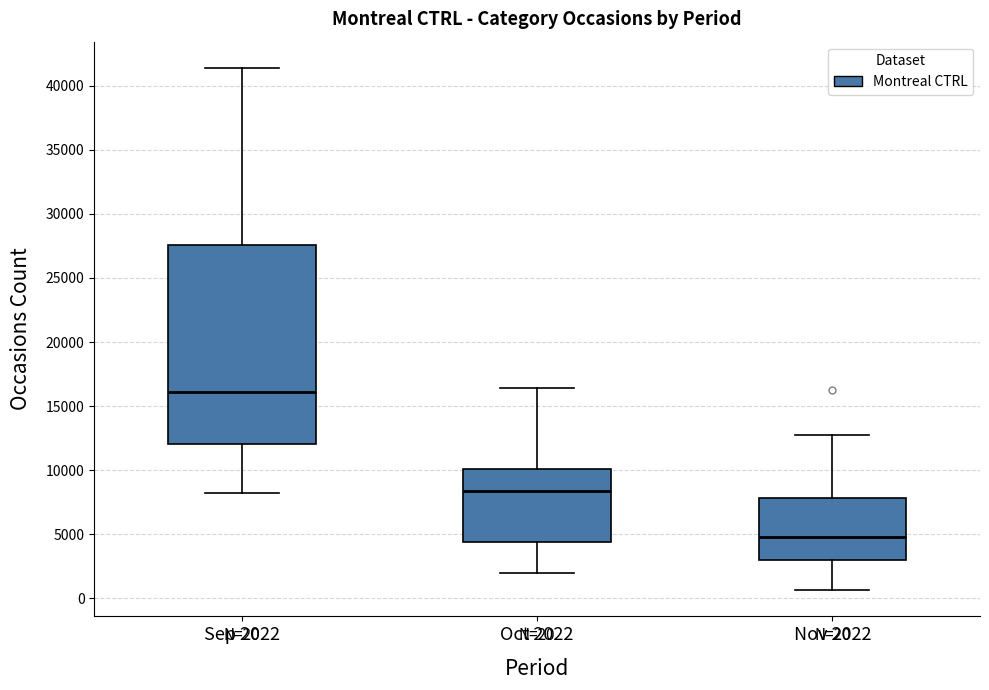

Which box's median line is the highest?

Sep 2022